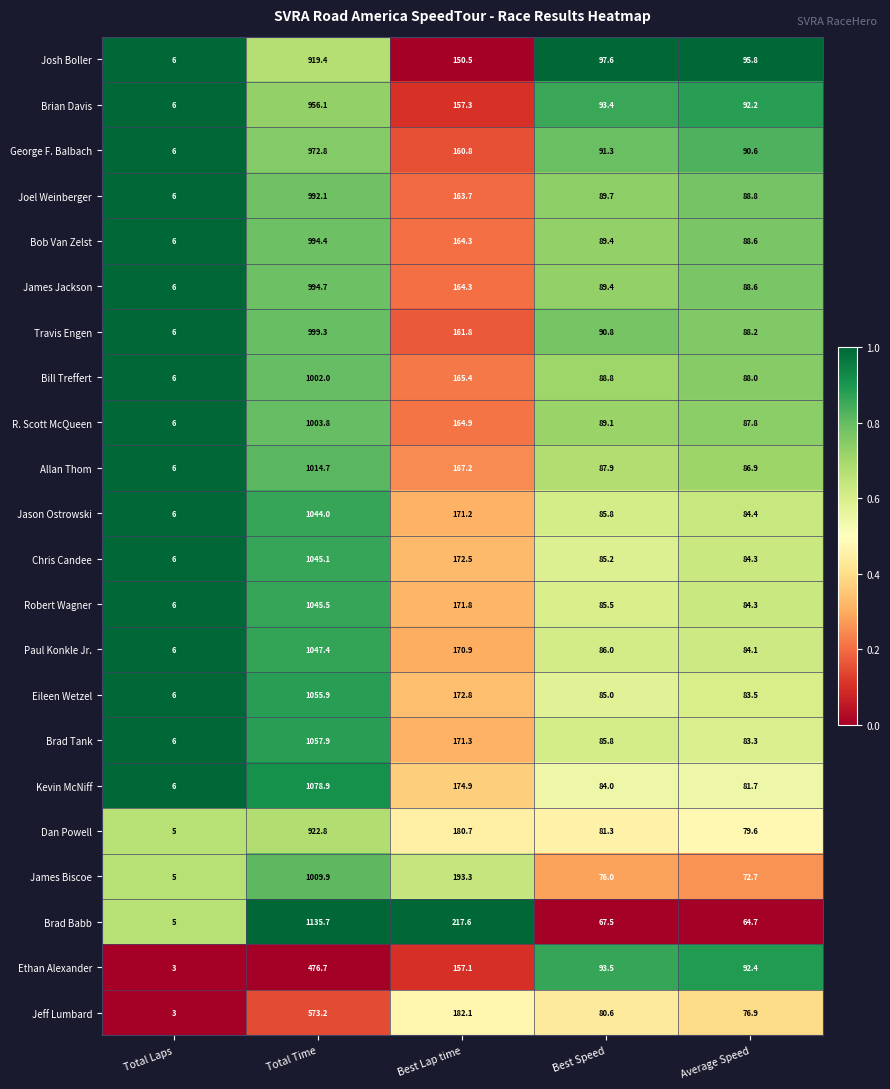

What is the minimum value shown in the chart?

3.0